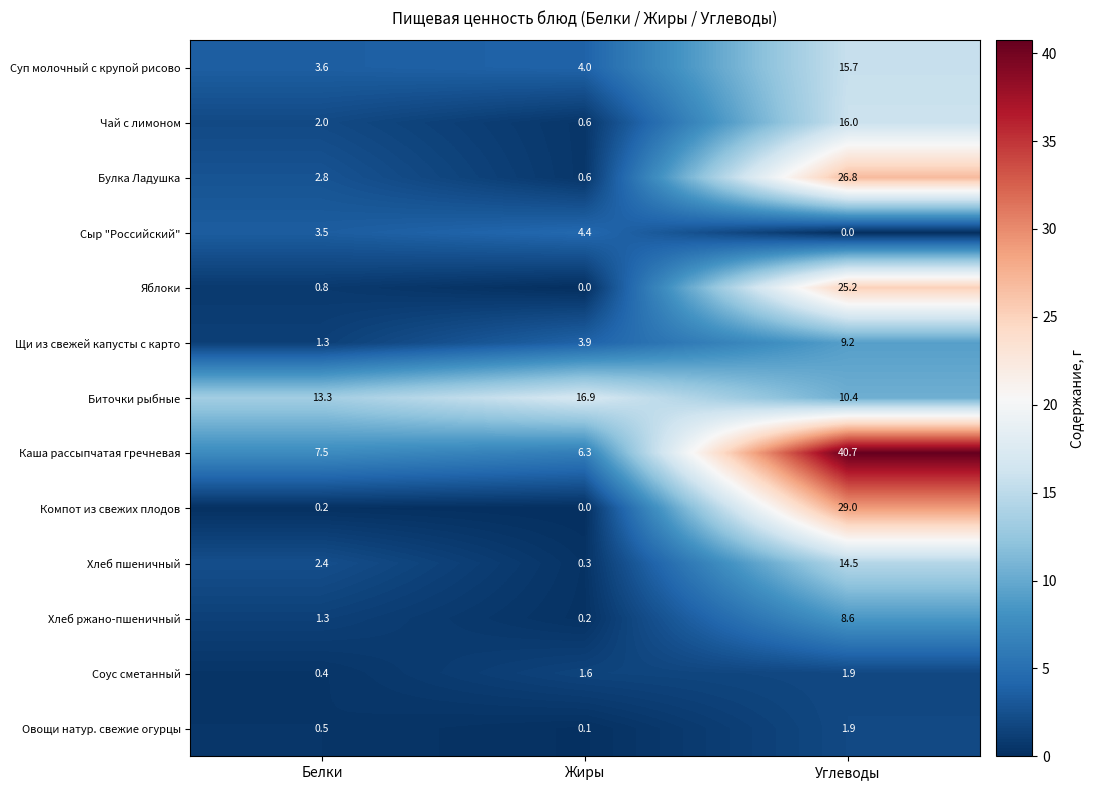

At how many categories does at least one series exceed 19?

1